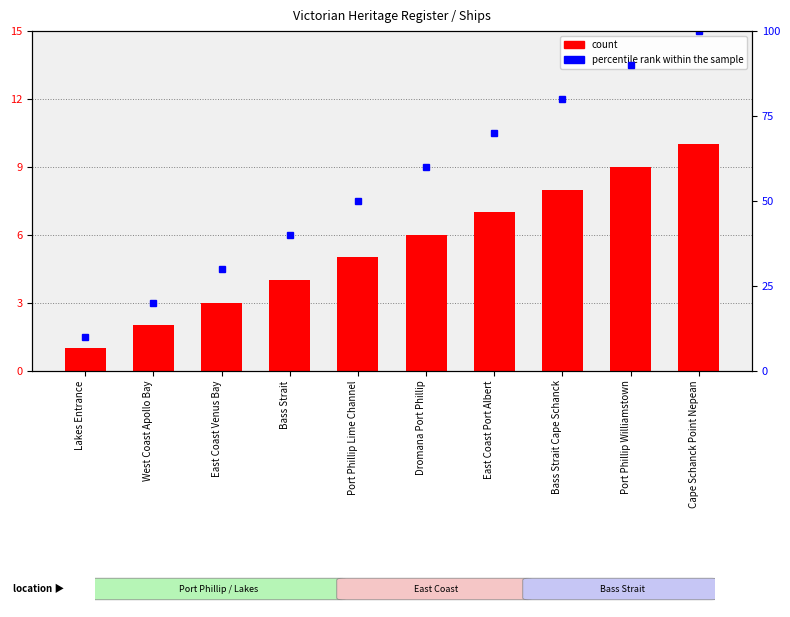

Which label corresponds to the smallest value in the chart?

Lakes Entrance